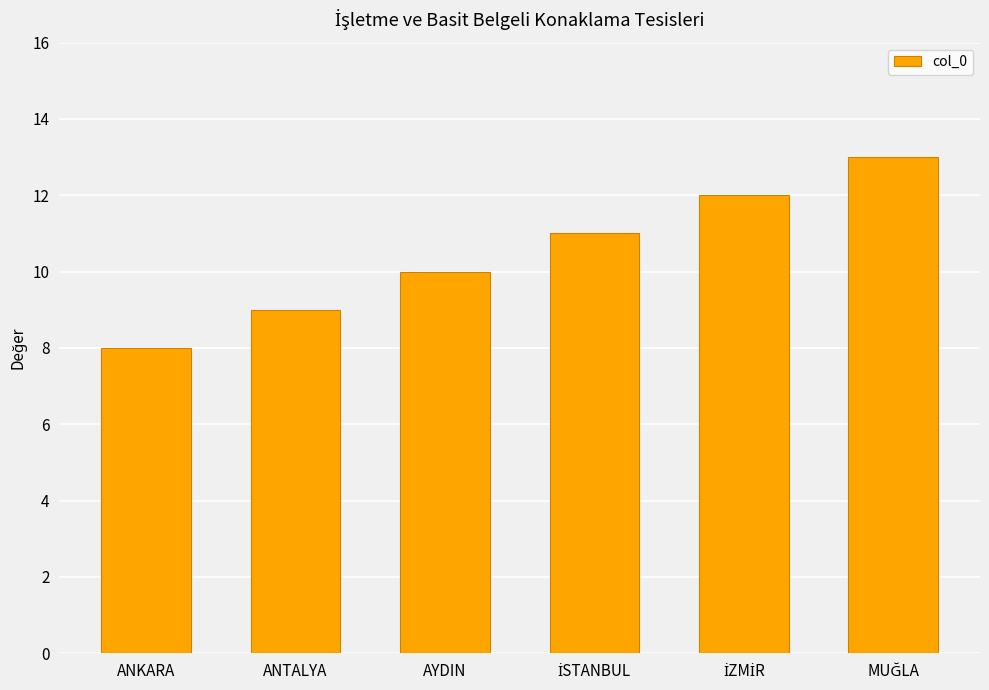

Which category has the lowest value across all series?

ANKARA